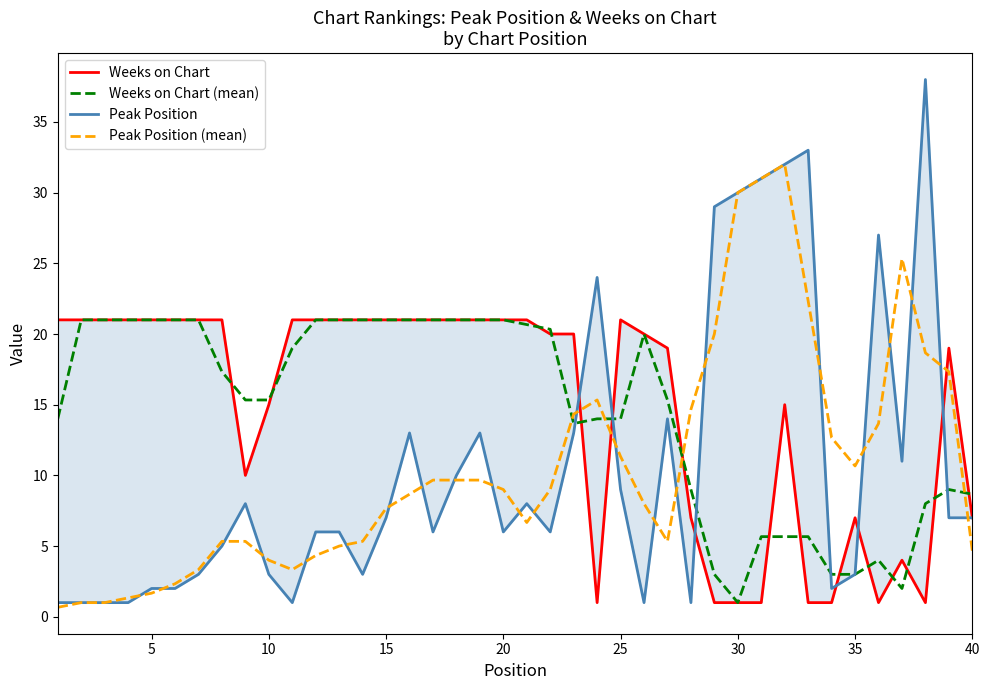

What is the approximate value of Weeks on Chart (mean) at 40?

8.7